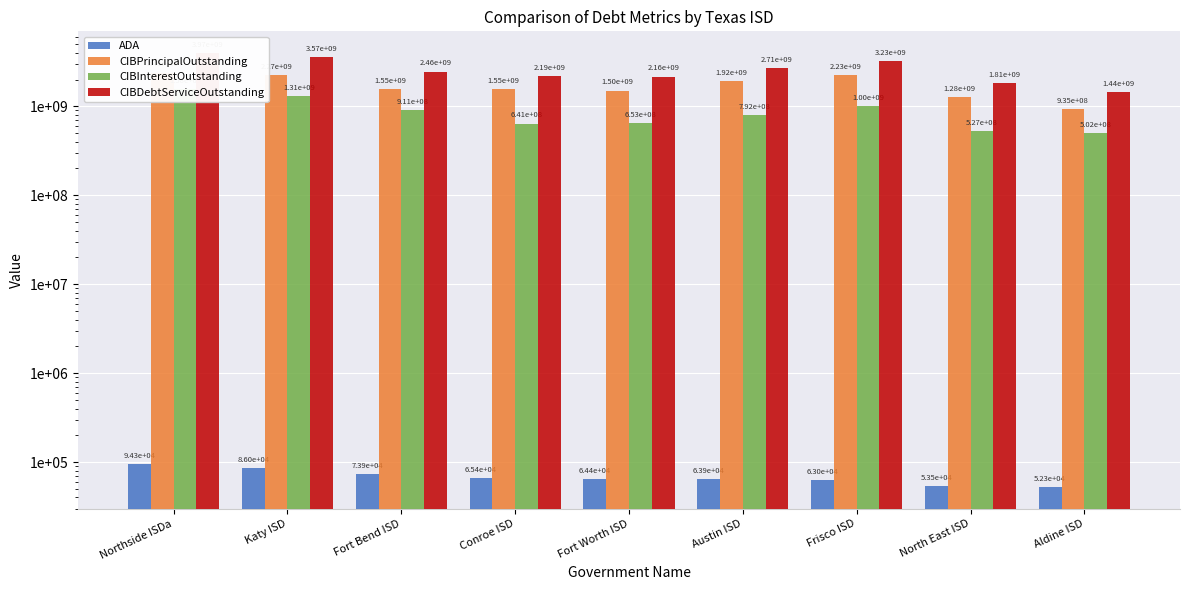

At which category does the chart reach its peak across all series?

Northside ISDa